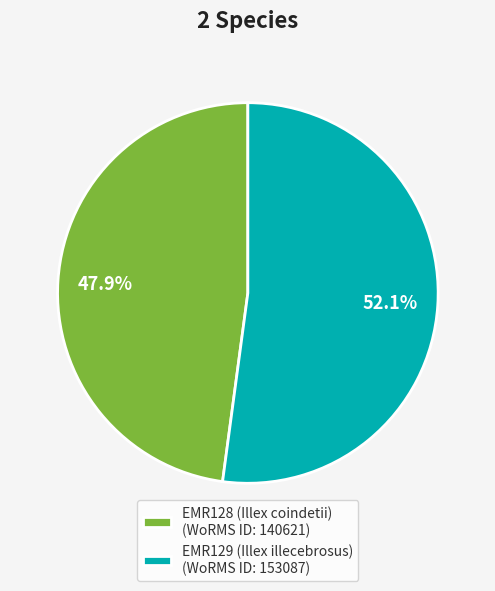

True or false: EMR128 (Illex coindetii) accounts for 53% of the total.

False